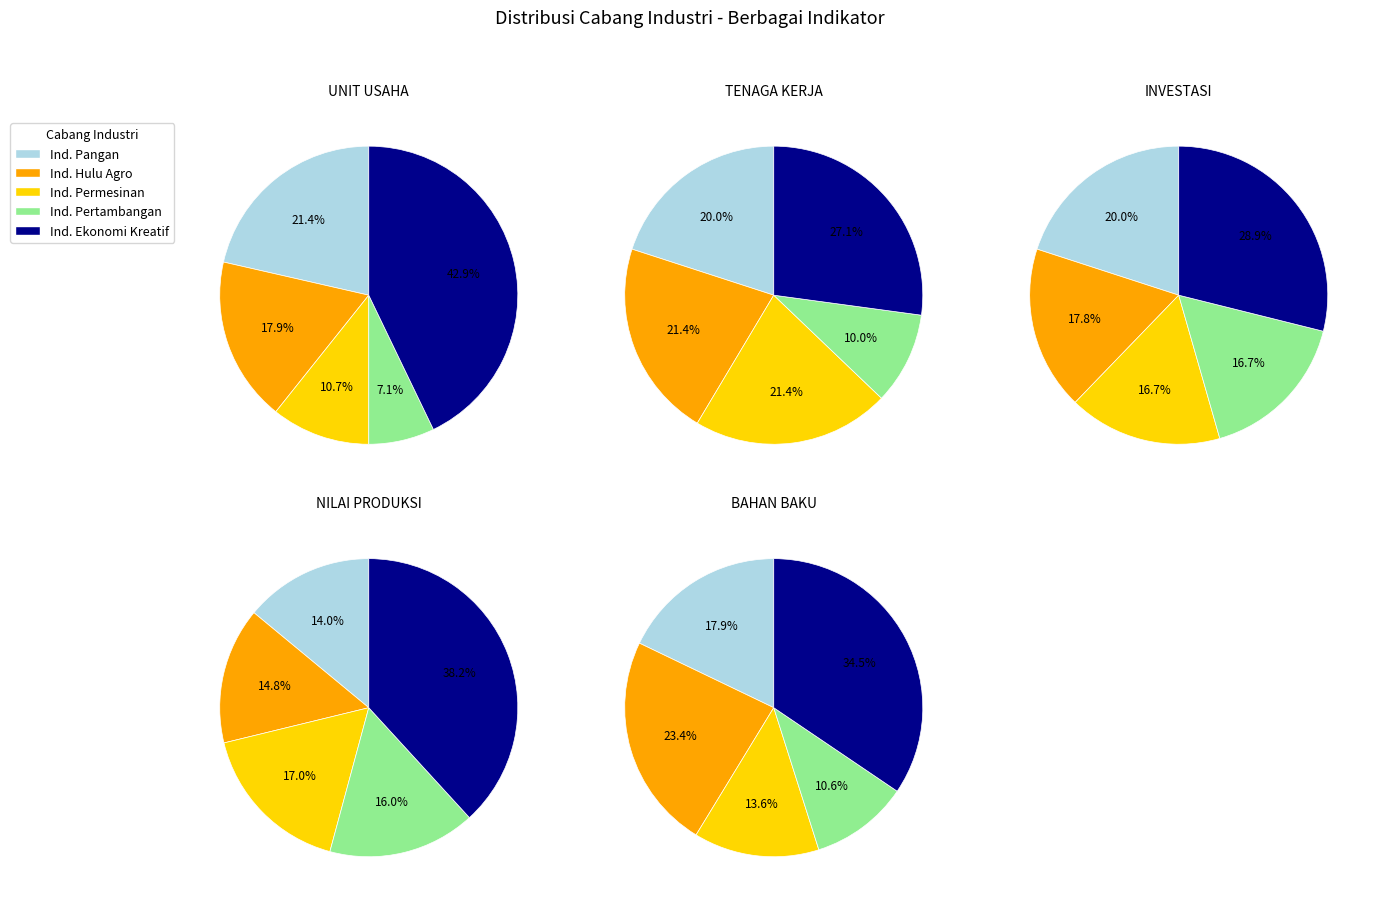

To the nearest percent, what is the difference between the largest and smallest slice percentages?

12%